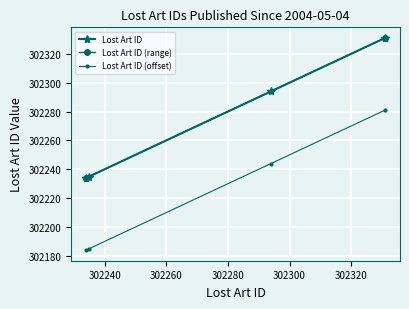

Between 2004-05-04 (302235) and 2004-05-04 (302234), which is larger?

2004-05-04 (302235)